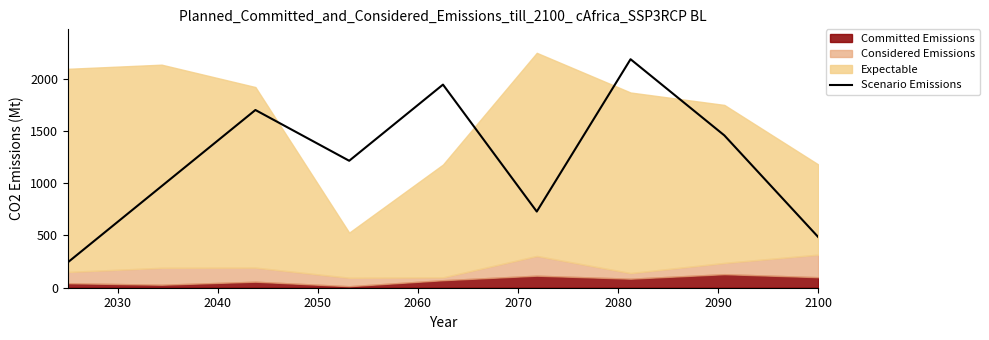

What is the minimum value for Scenario Emissions?

243.0